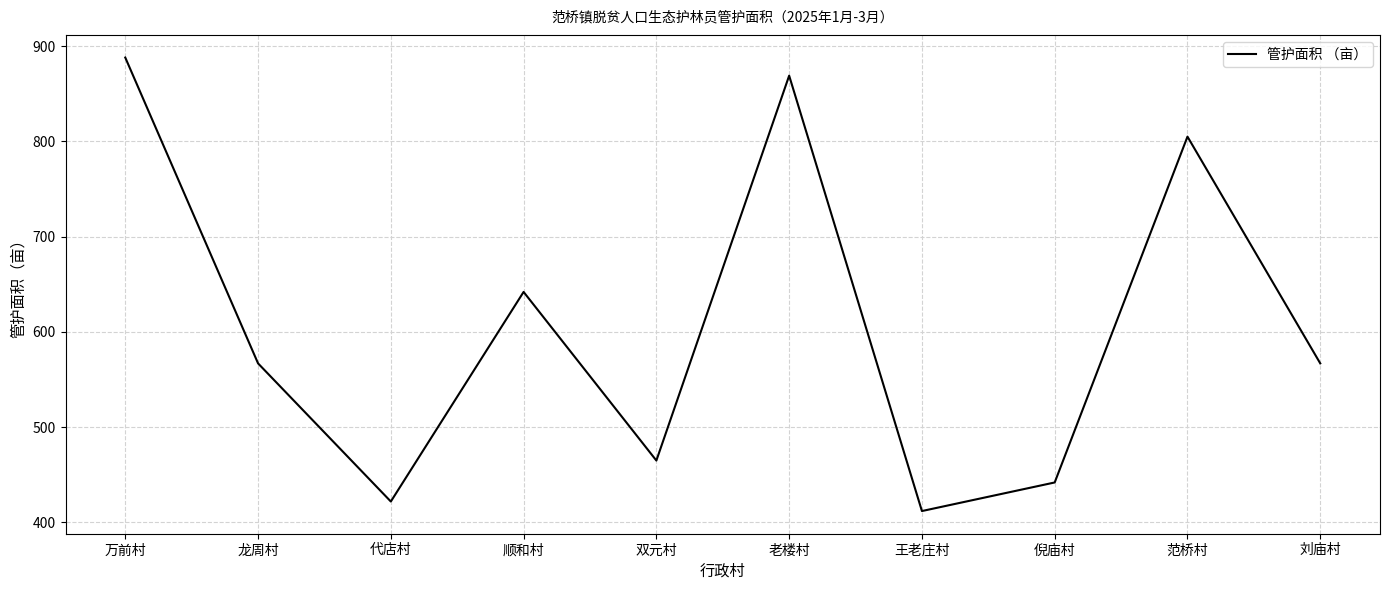

What is the difference between the second highest and second lowest values?

447